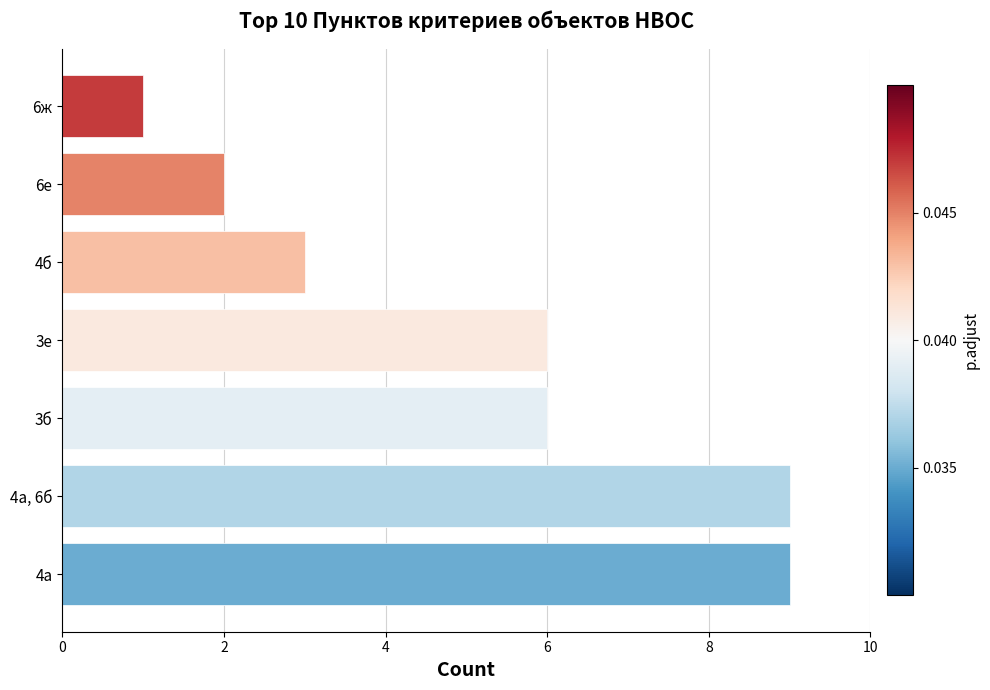

Reading top to bottom, extract all data points from this chart.

6ж=1	6е=2	4б=3	3е=6	3б=6	4а, 6б=9	4а=9